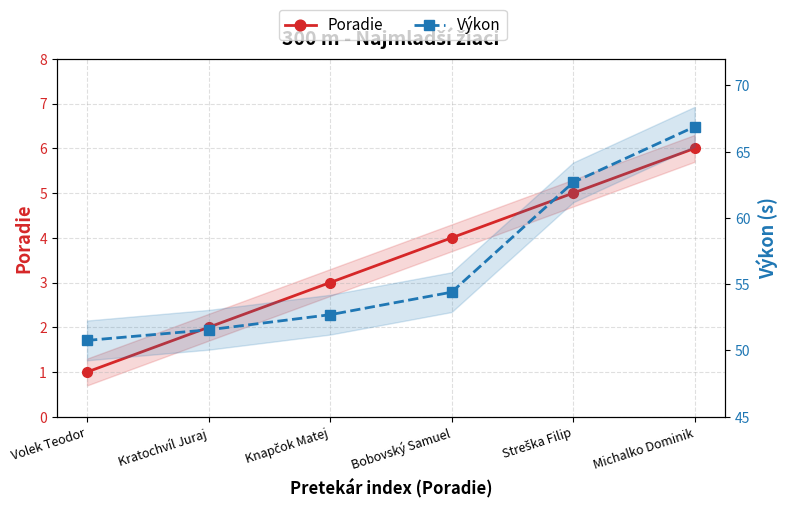

Rank the categories by Poradie value from highest to lowest.

Michalko Dominik, Streška Filip, Bobovský Samuel, Knapčok Matej, Kratochvíl Juraj, Volek Teodor